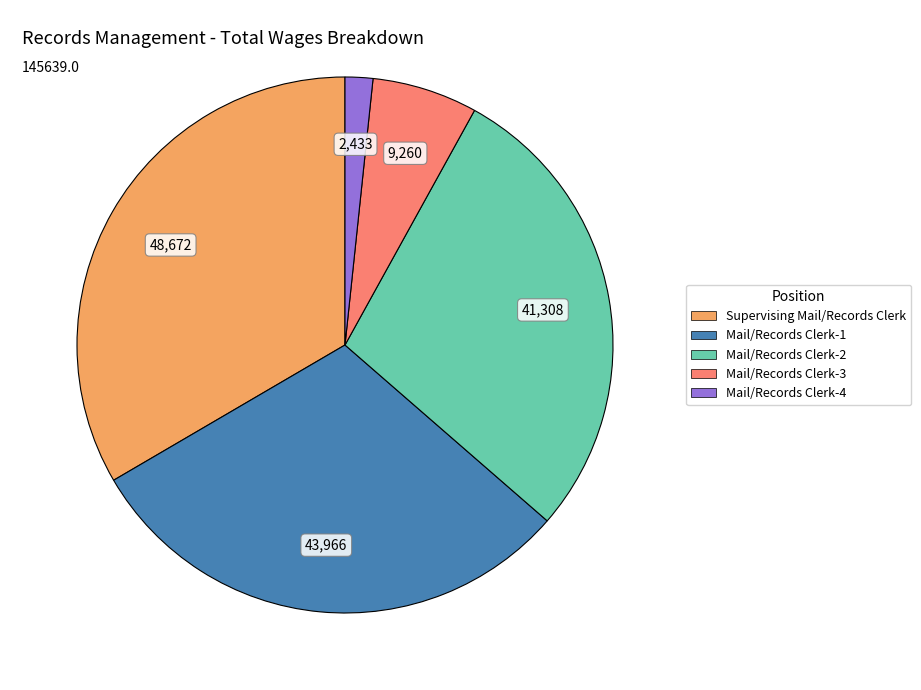

Is there a majority slice in this chart?

No